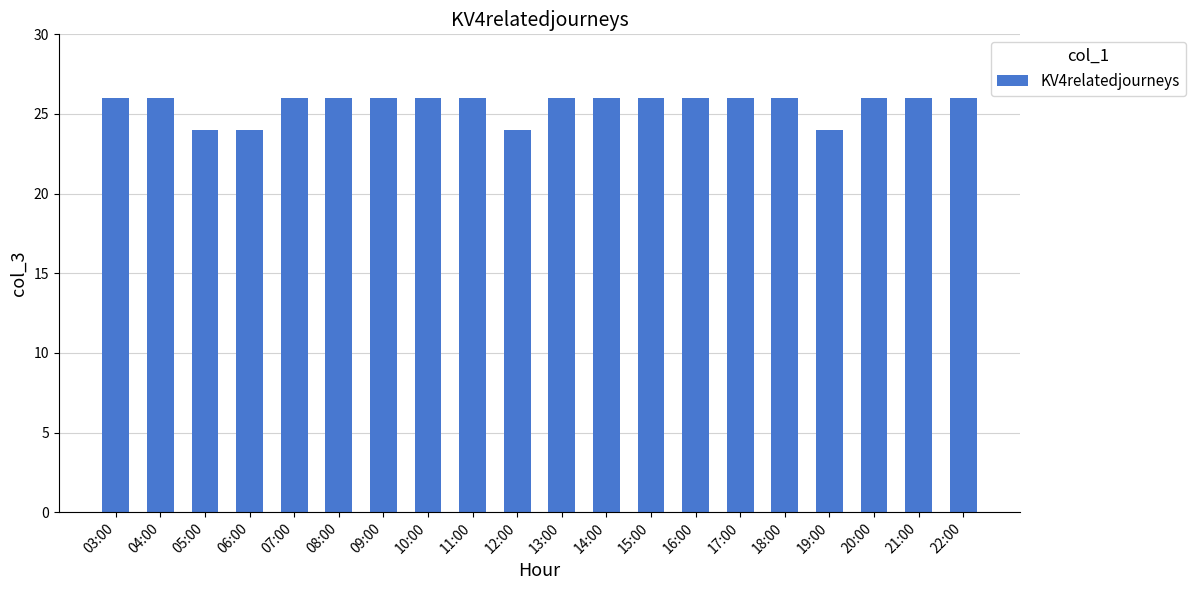

The chart shows a value of 11 at 03:00. True or false?

False